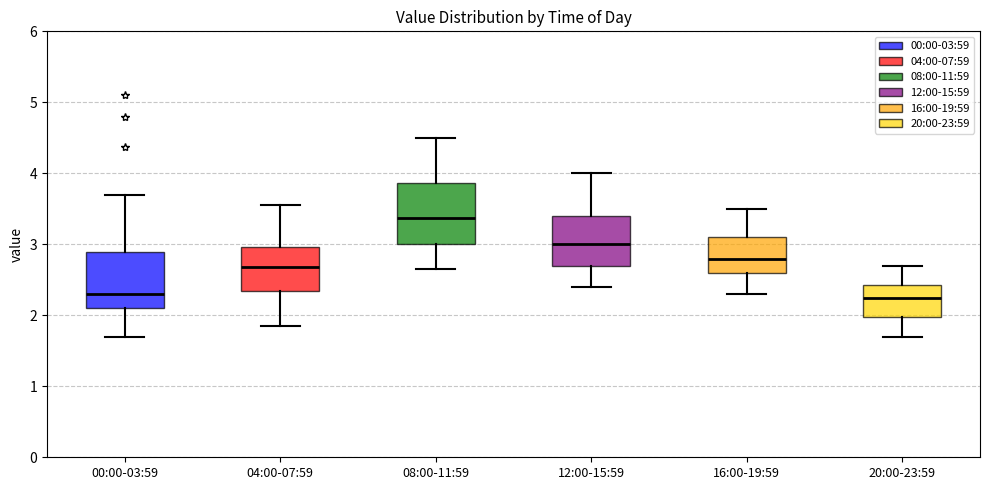

Where is the upper edge of the box for 16:00-19:59 on the y-axis? The values are not printed on the chart, so give them approximately, as read against the axis.

3.1